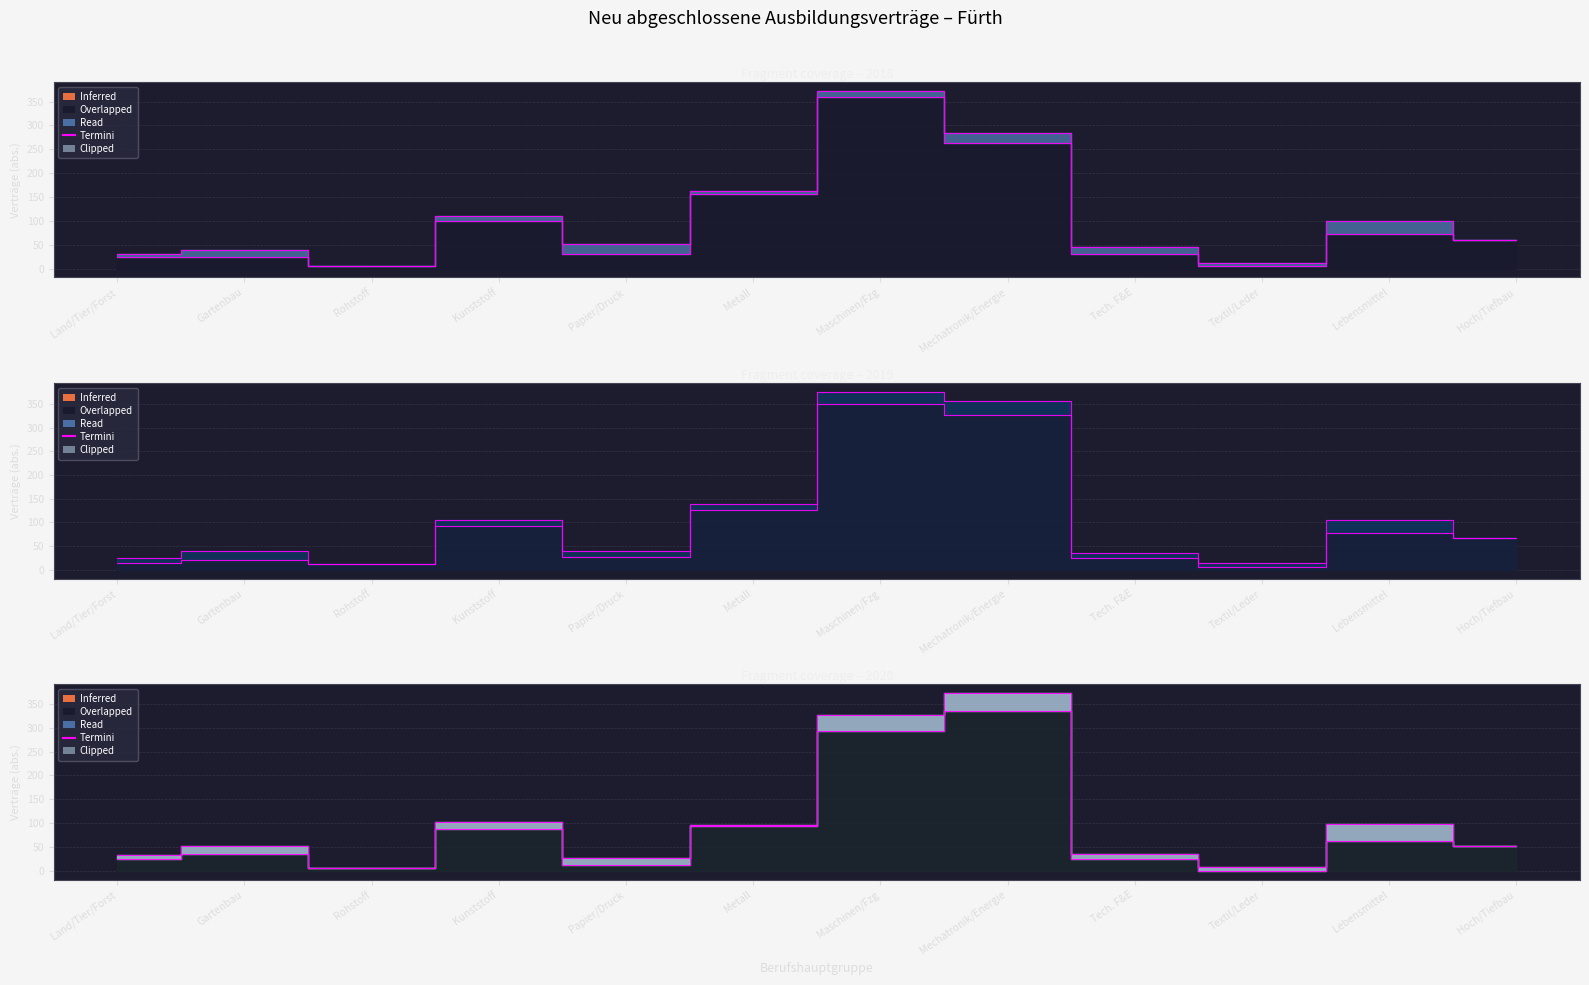

Does the chart display data point markers on the line(s)?

No